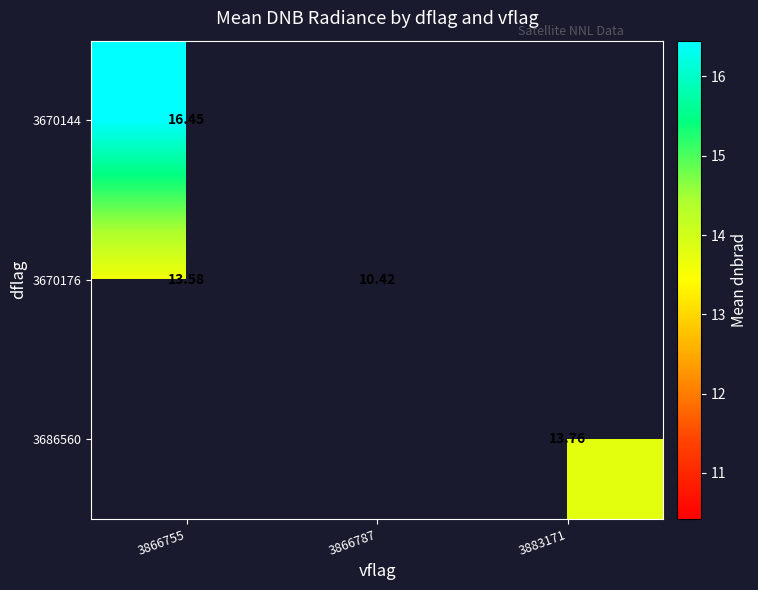

What is the approximate value of 3670176 at 3866755?

13.6